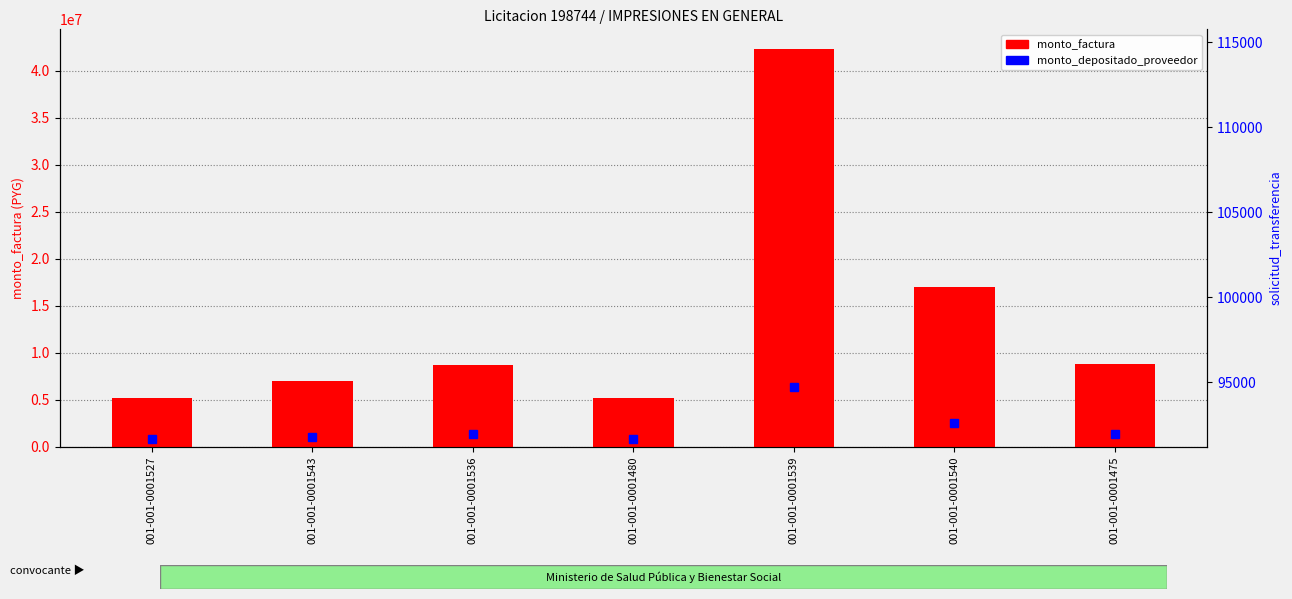

What is the label of the 3rd bar from the right?

001-001-0001539